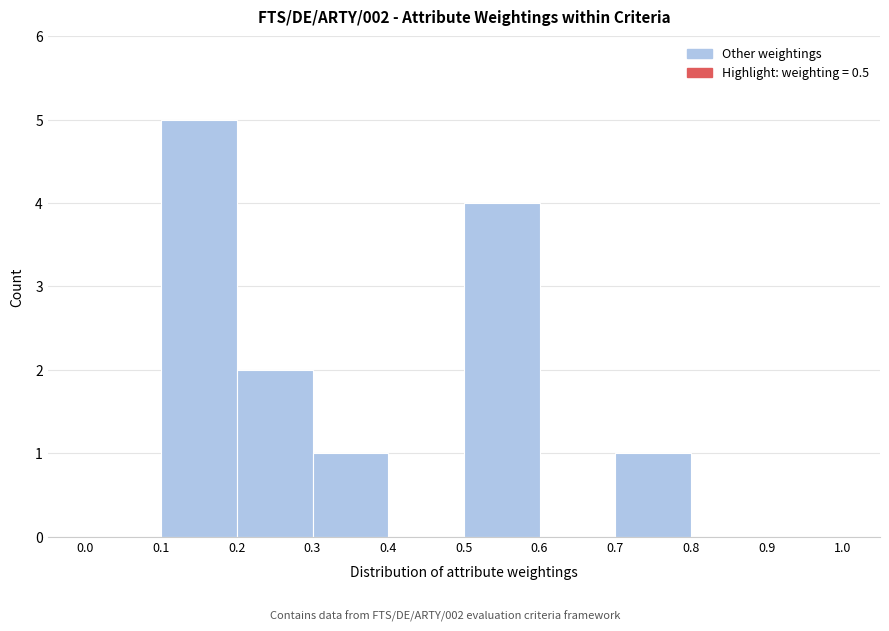

Which range on the x-axis has the tallest bar?

0.1 to 0.2